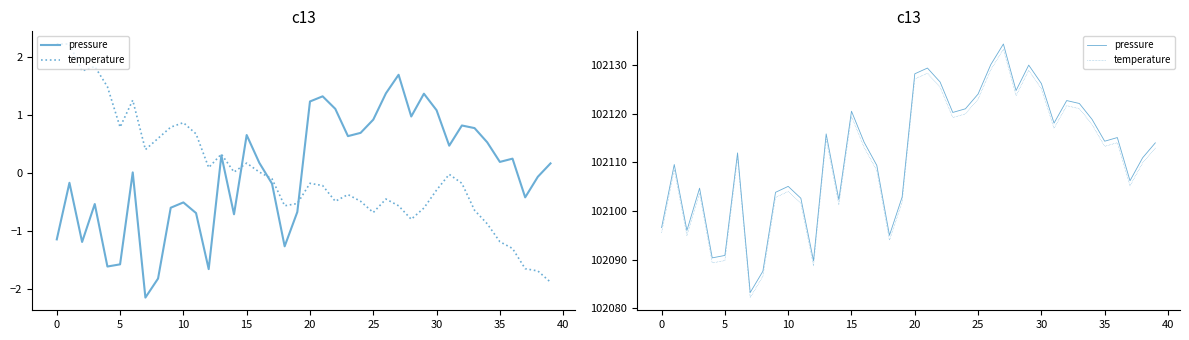

What is the difference between the highest and lowest values at 14?

1.1